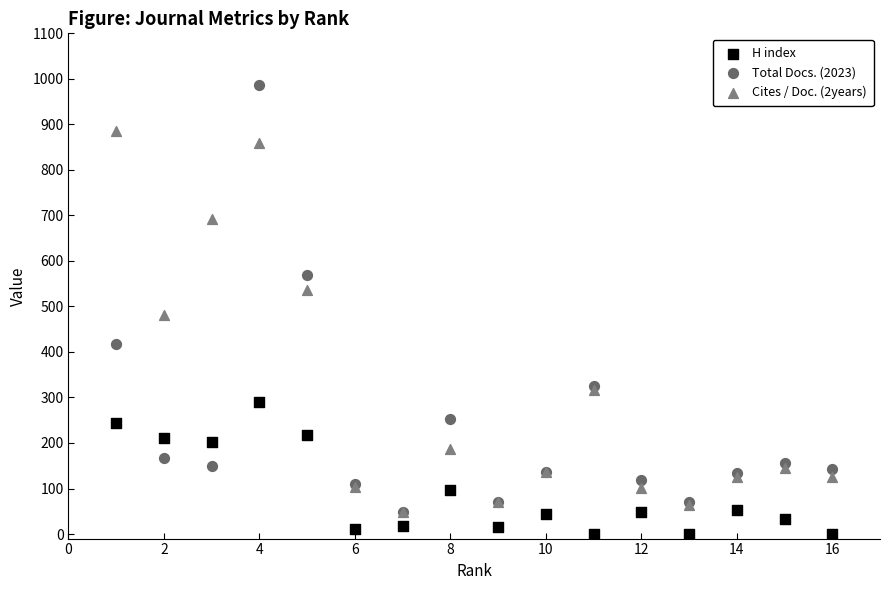

Across all series, what Y value is closest to 493?

480.2